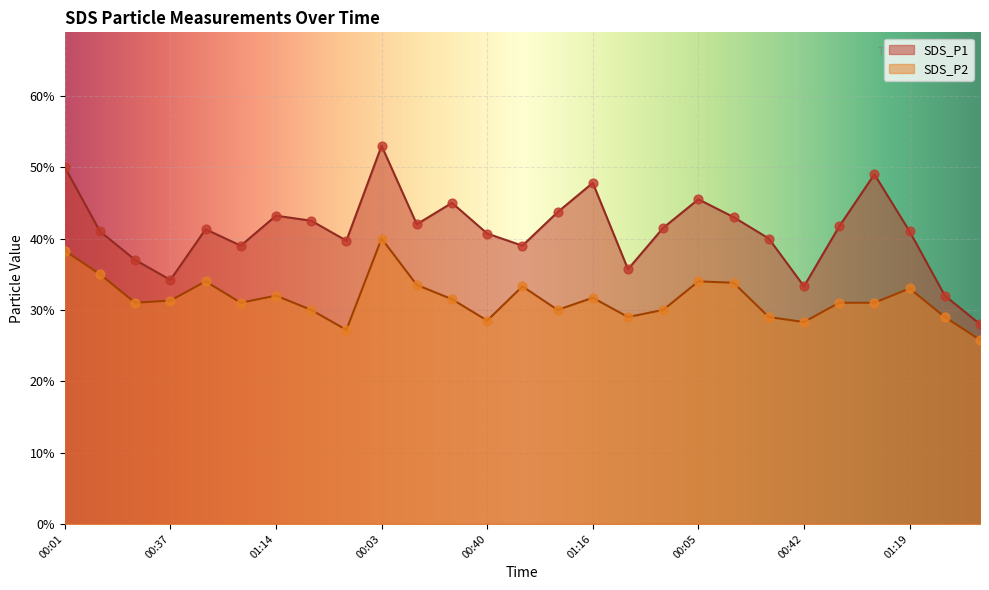

At which category is the sum across all series the highest?

00:03